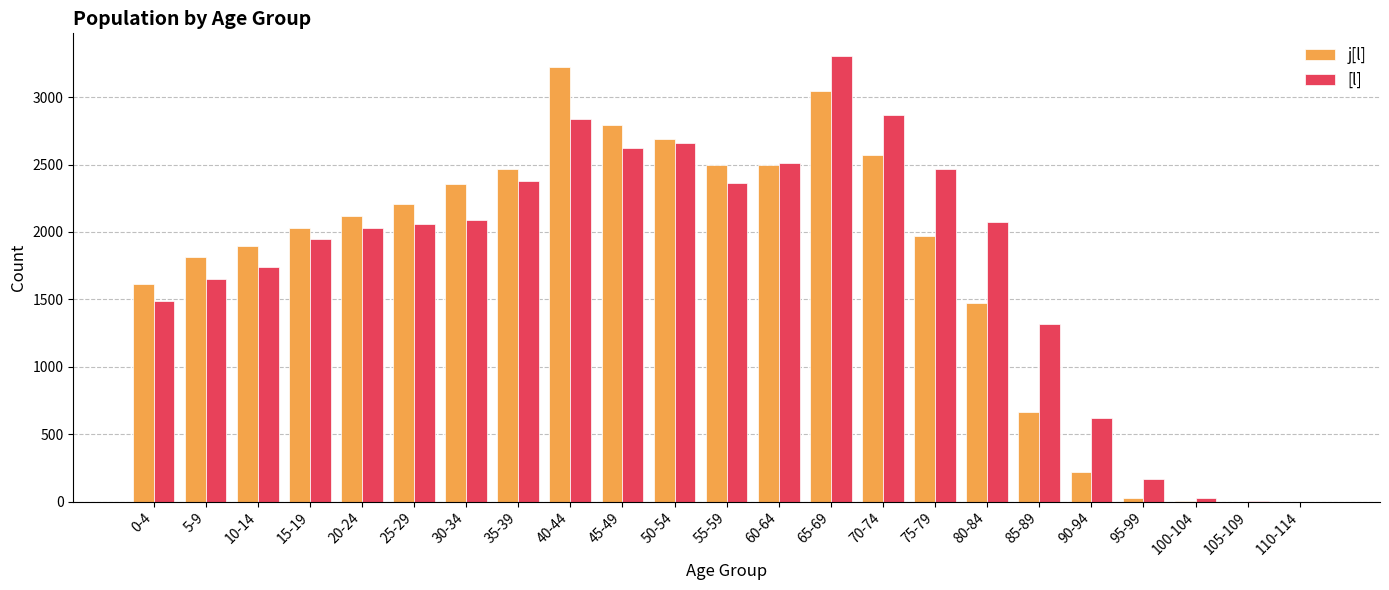

Which series changed the most between 45-49 and 90-94?

j[l]